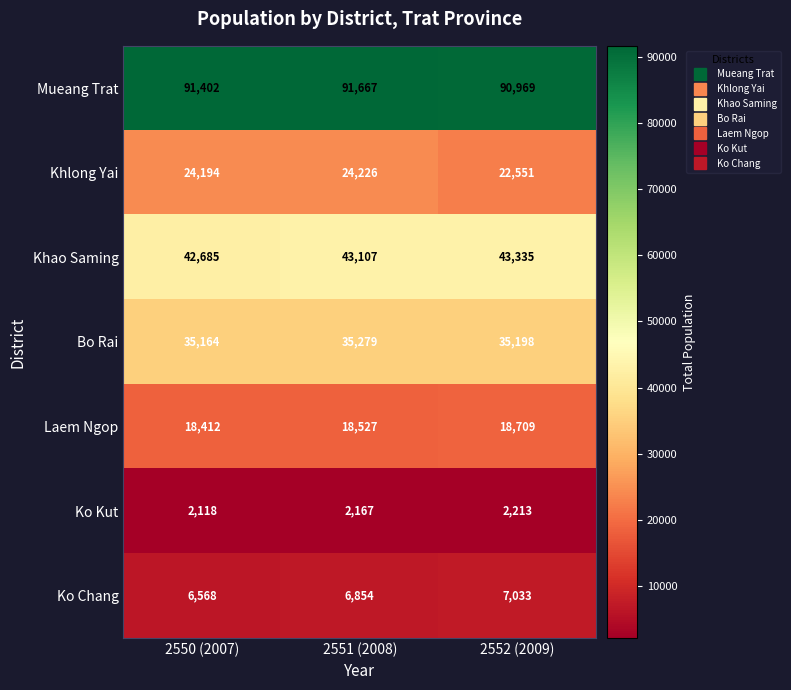

What is the minimum value shown in the chart?

2118